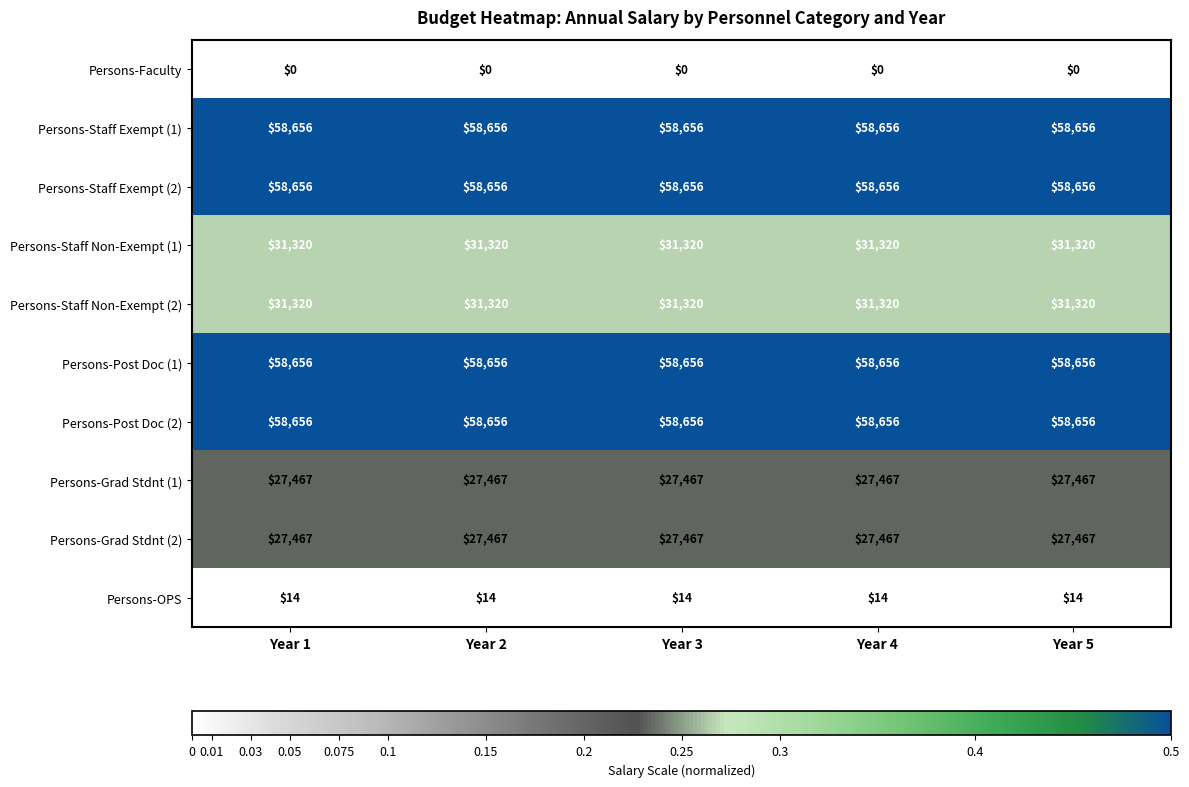

The Persons-Grad Stdnt (1) series shows 27467 at Year 3. True or false?

True